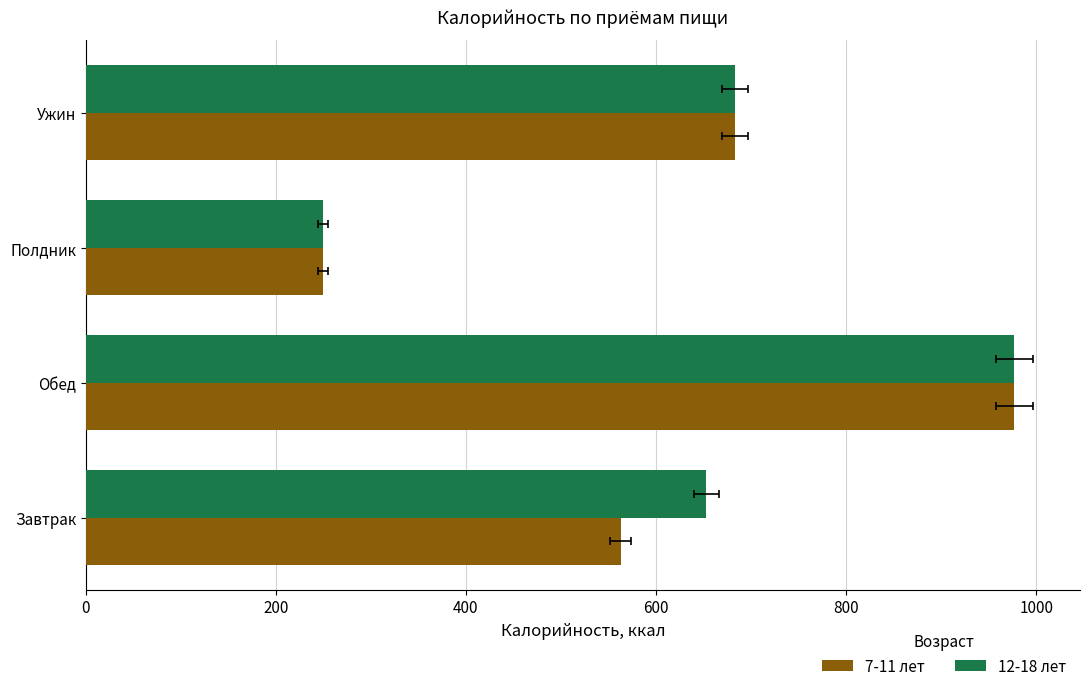

Which series has the largest range (max minus min)?

7-11 лет